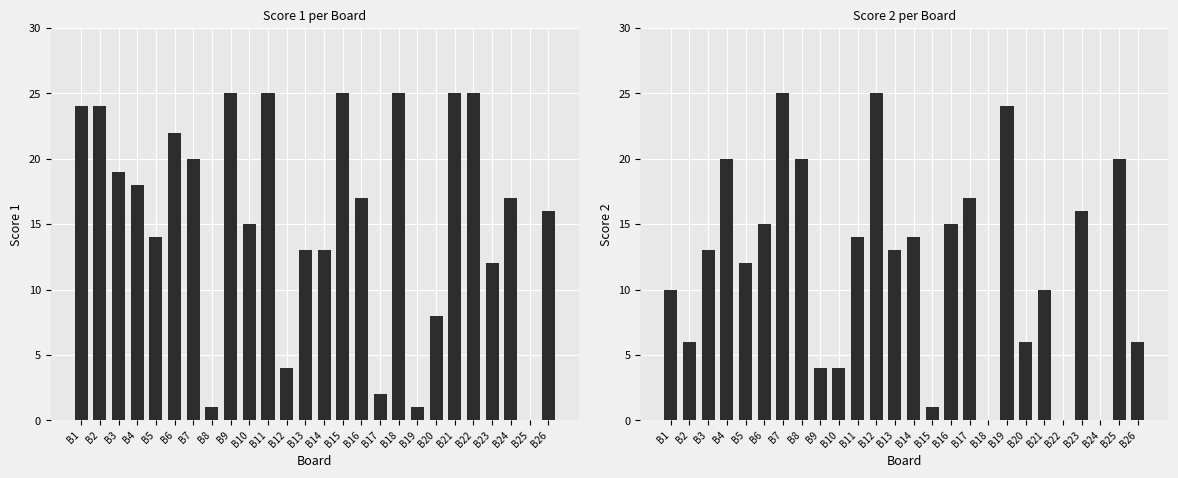

At which label is Score 1 closest to 12?

B23